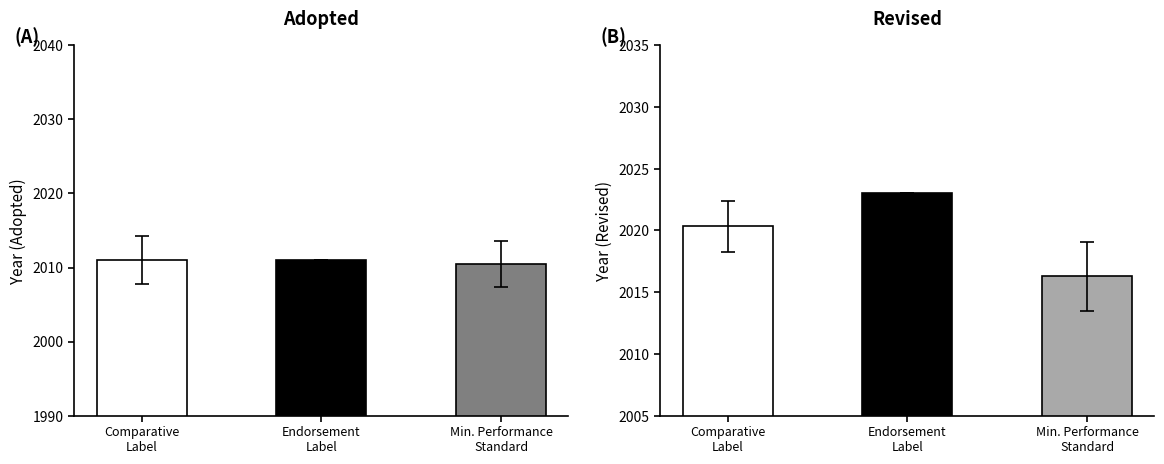

What is the difference between the Adopted values at Min. Performance
Standard and Comparative
Label?

0.5